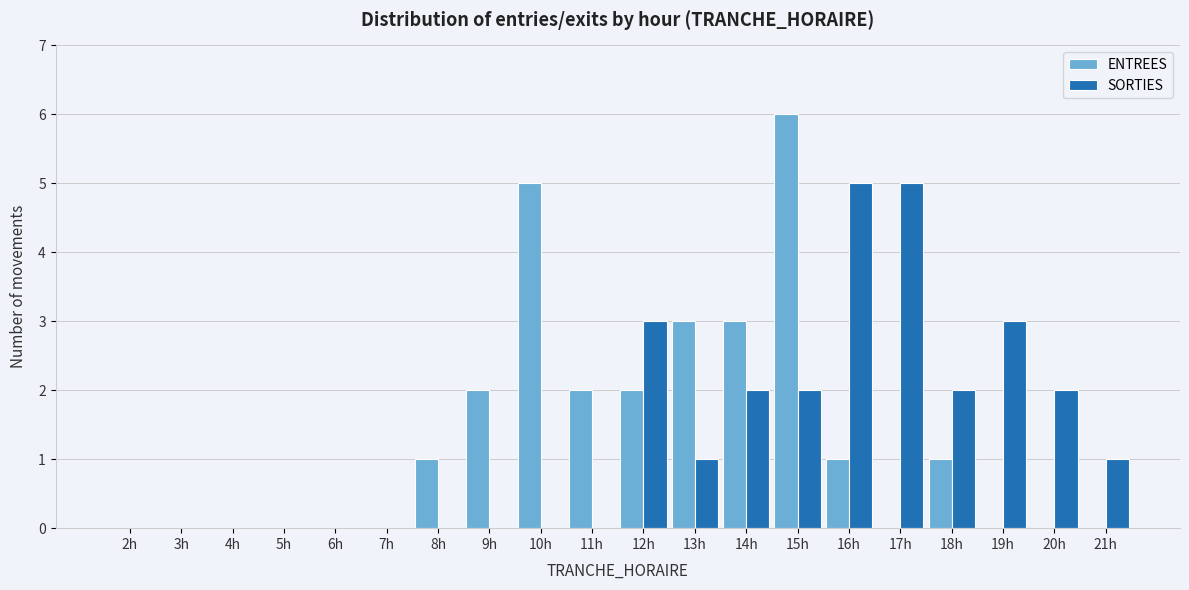

Which series changed the most between 3h and 19h?

SORTIES